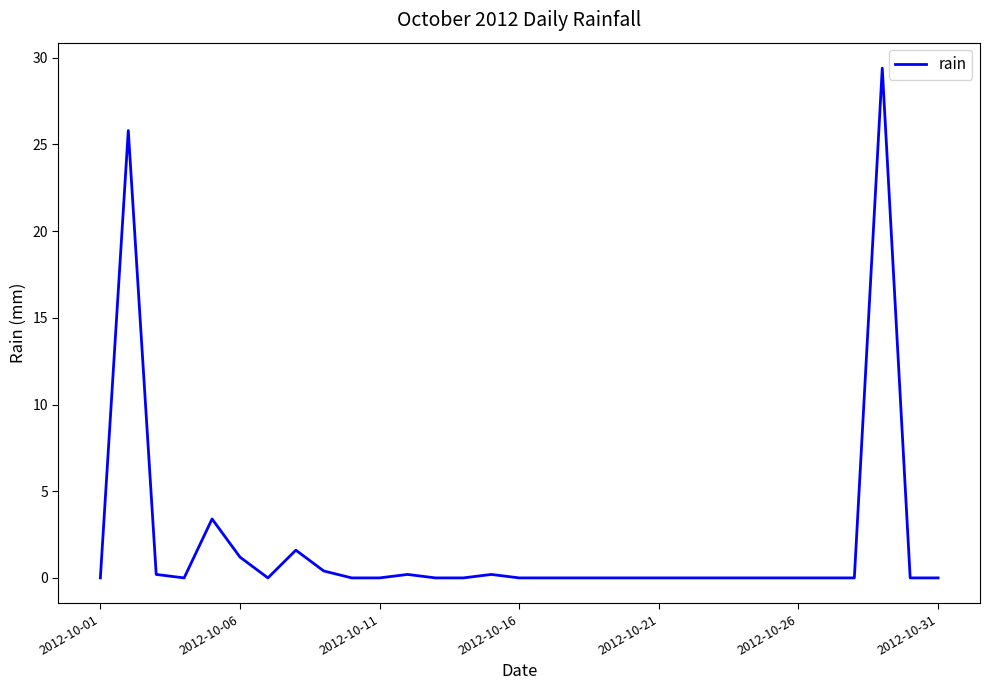

What is the greatest value displayed?

29.4